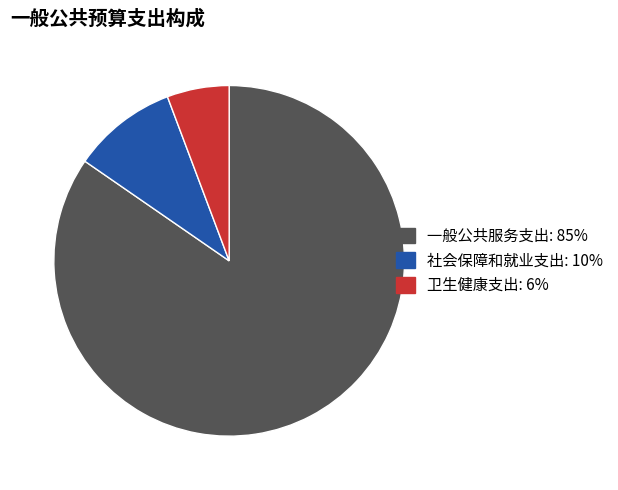

Count the number of slices in the pie.

3